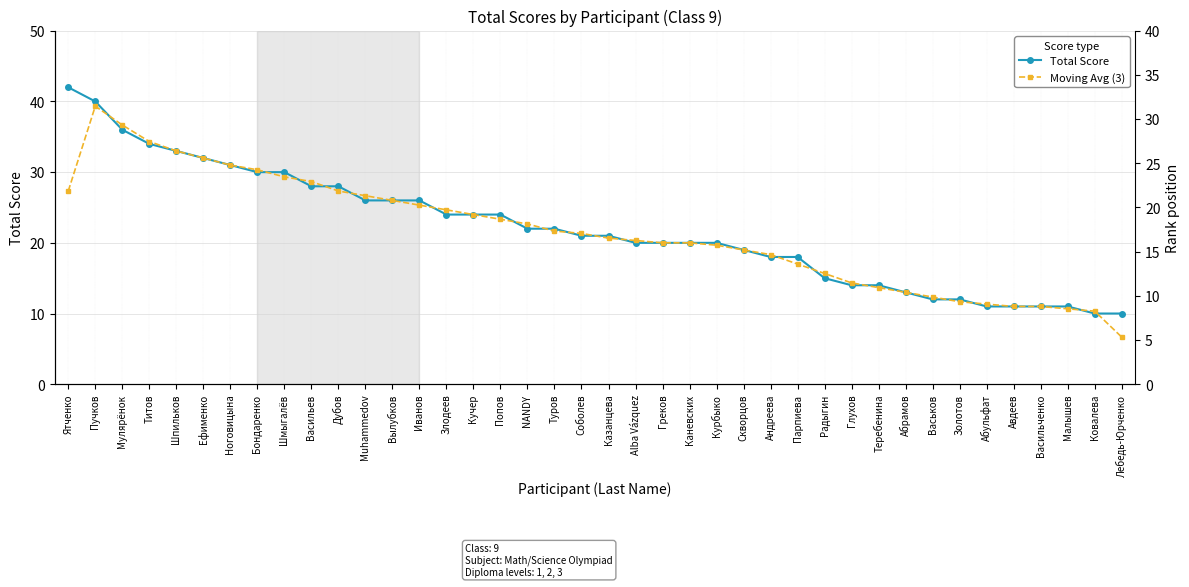

What is the sum of all Total Score values?

879.0